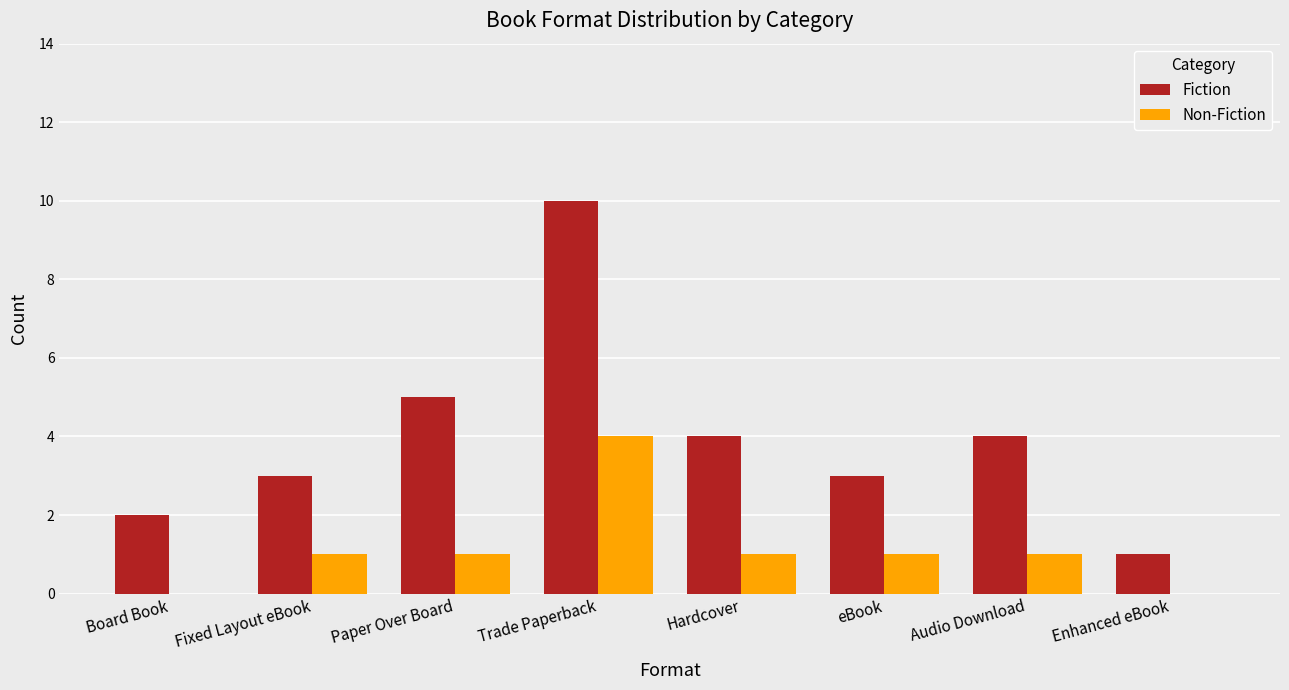

Count the number of data series in this chart.

2